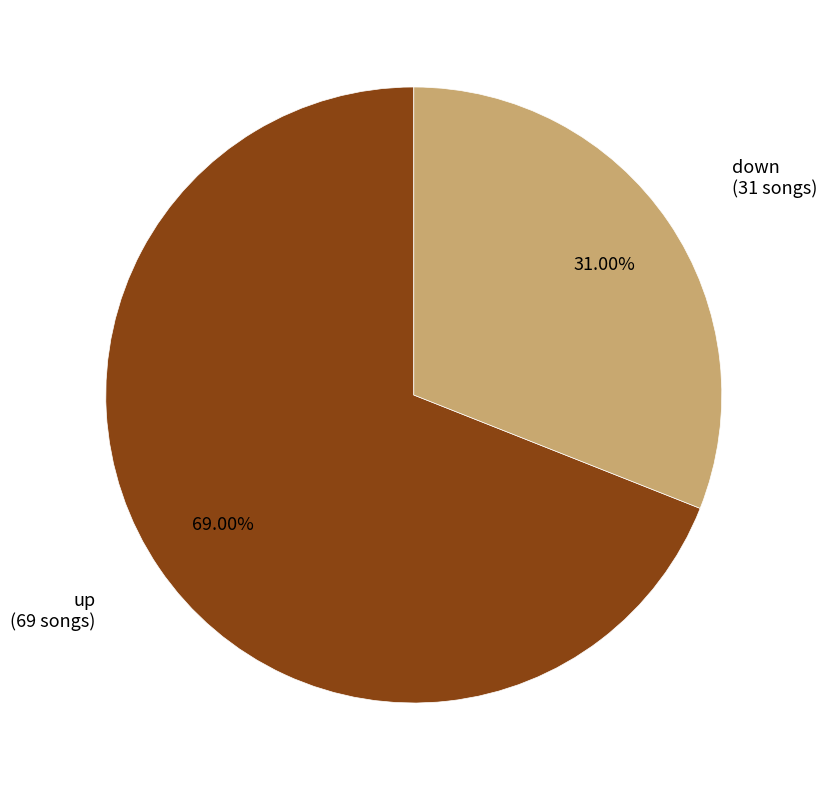

Does any single category account for the majority?

Yes